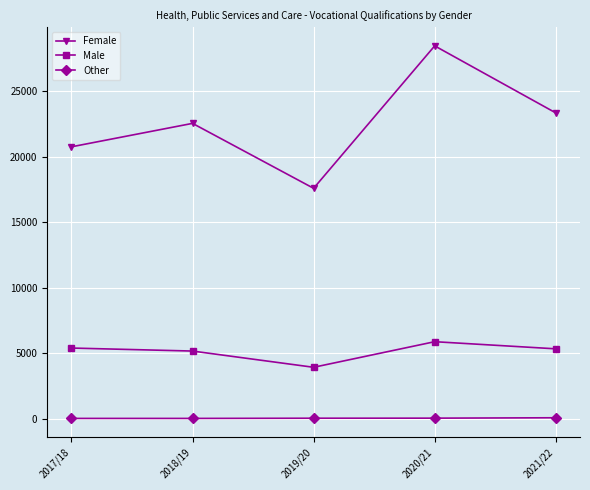

Which series has the largest total across all categories?

Female